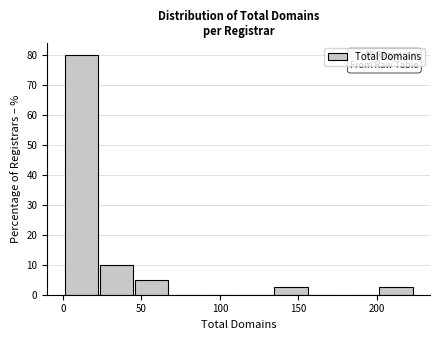

Over which range of the x-axis is the bar tallest?

0 to 25